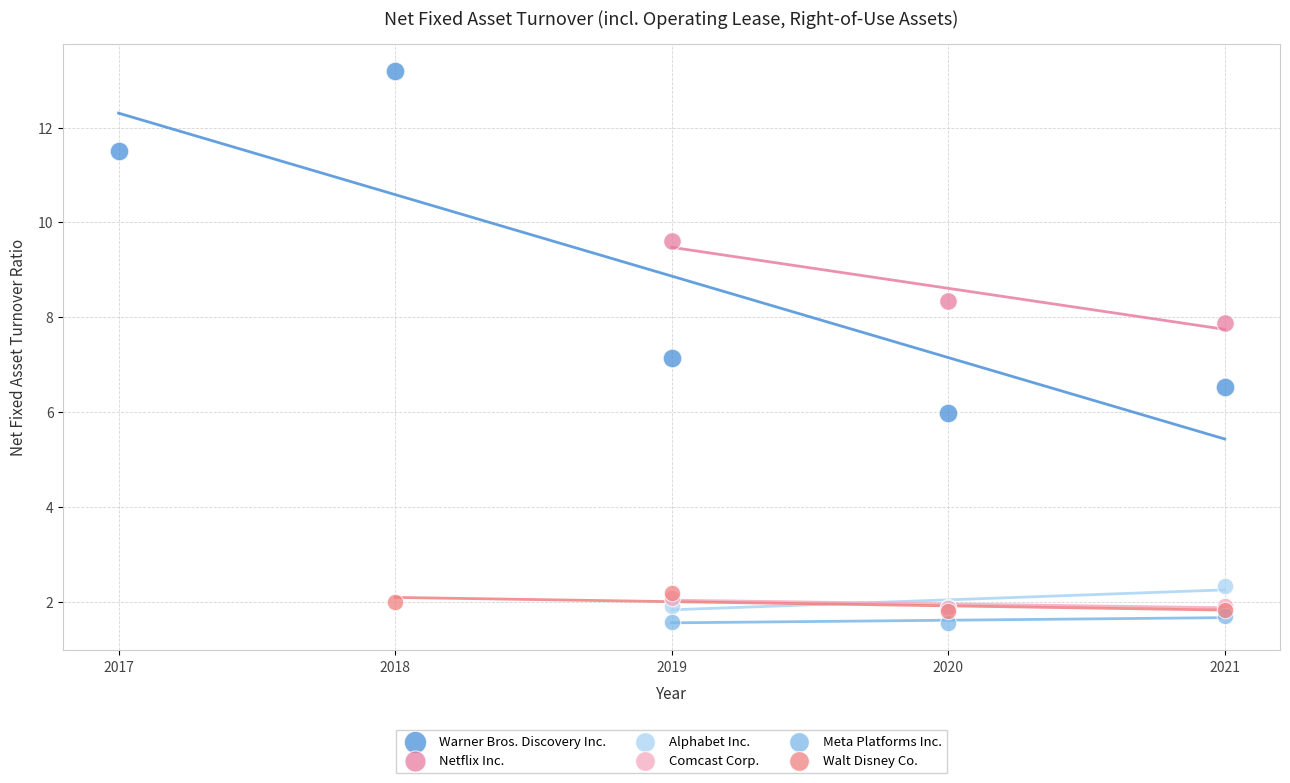

What are all the series names shown in the legend?

Warner Bros. Discovery Inc., Netflix Inc., Alphabet Inc., Comcast Corp., Meta Platforms Inc., Walt Disney Co.